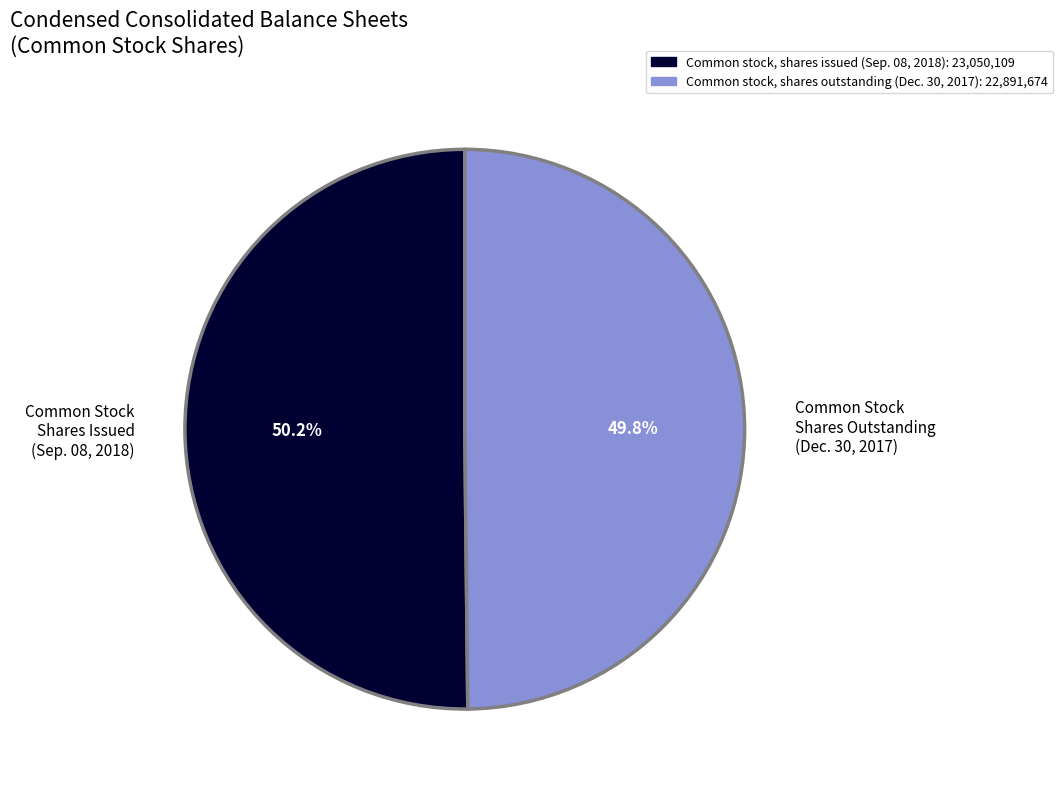

Does any single category account for the majority?

Yes